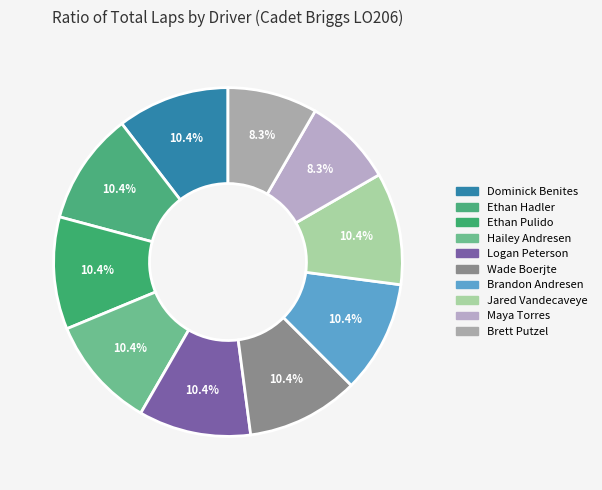

How many slices are in this pie chart?

10